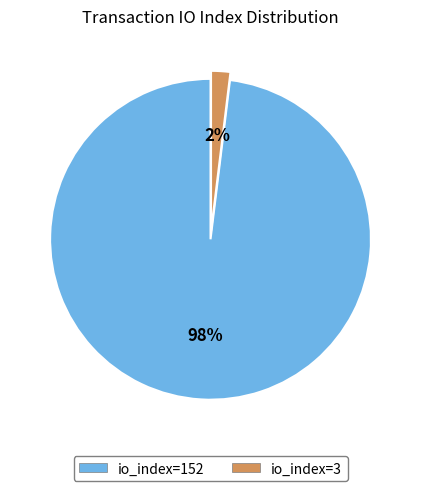

Which slice is the largest?

io_index=152